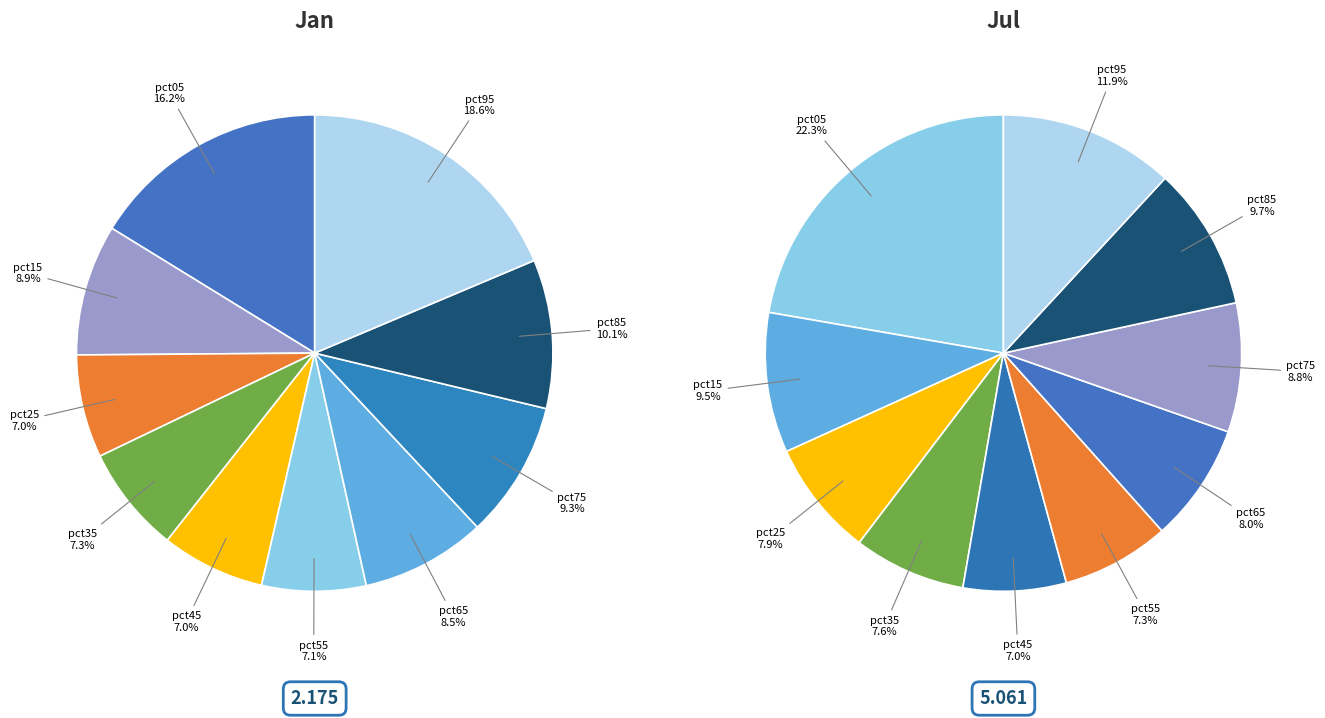

What percentage is the 8 slice, to the nearest percent?

10%